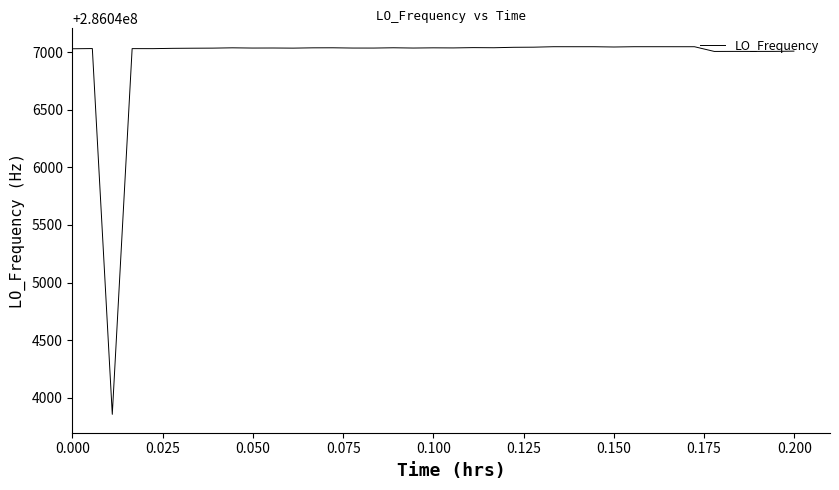

What is the difference between the maximum and minimum values?

3191.2